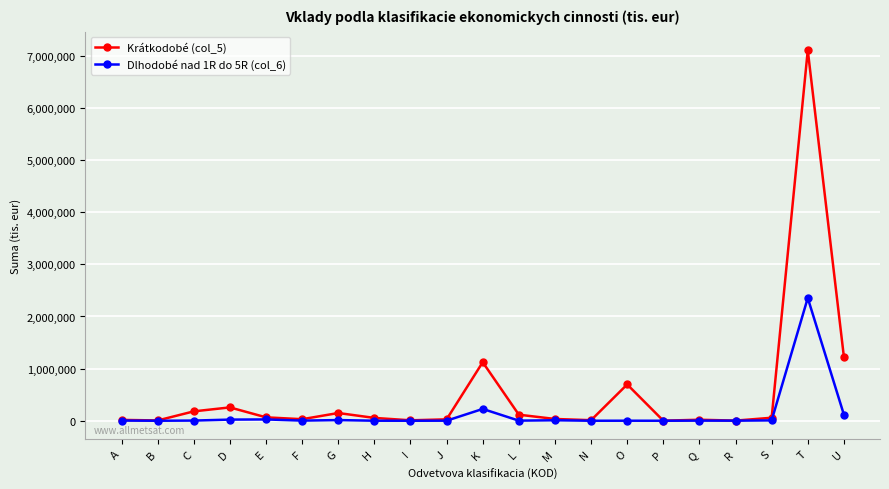

The value of Dlhodobé nad 1R do 5R (col_6) at U is 117614. True or false?

True